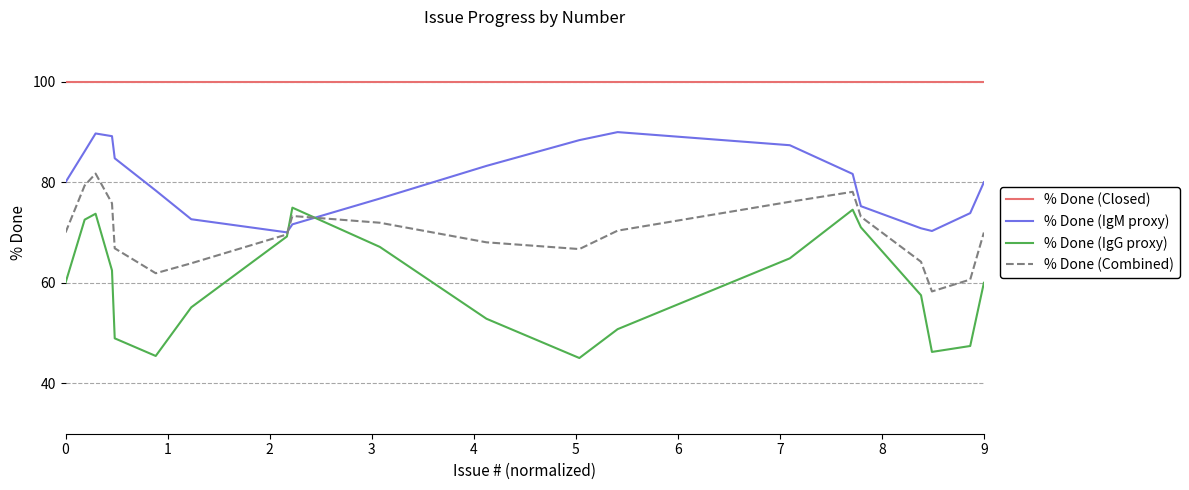

At how many categories does at least one series exceed 55?

20